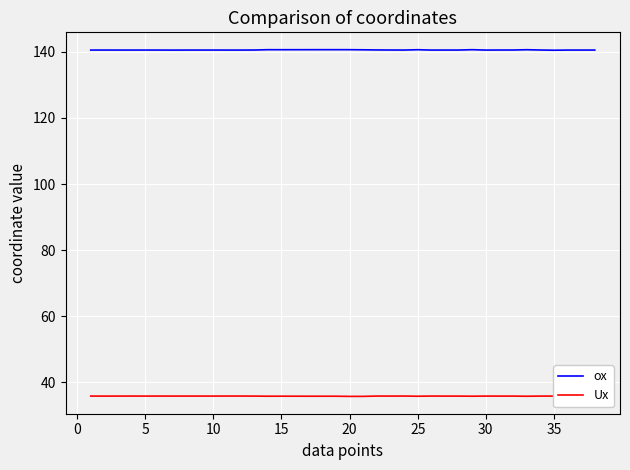

Is this an area chart (filled region under the line)?

No